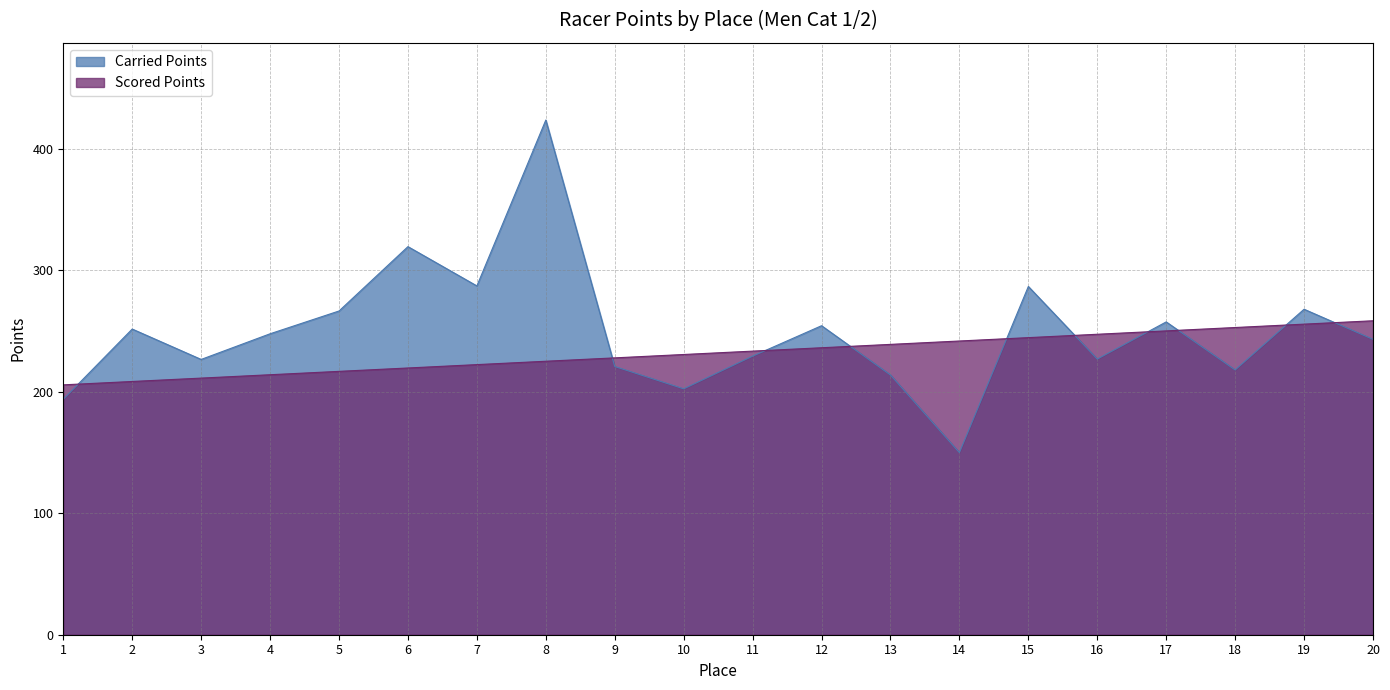

What is the value of the Scored Points point at the 1st from the left?

205.8